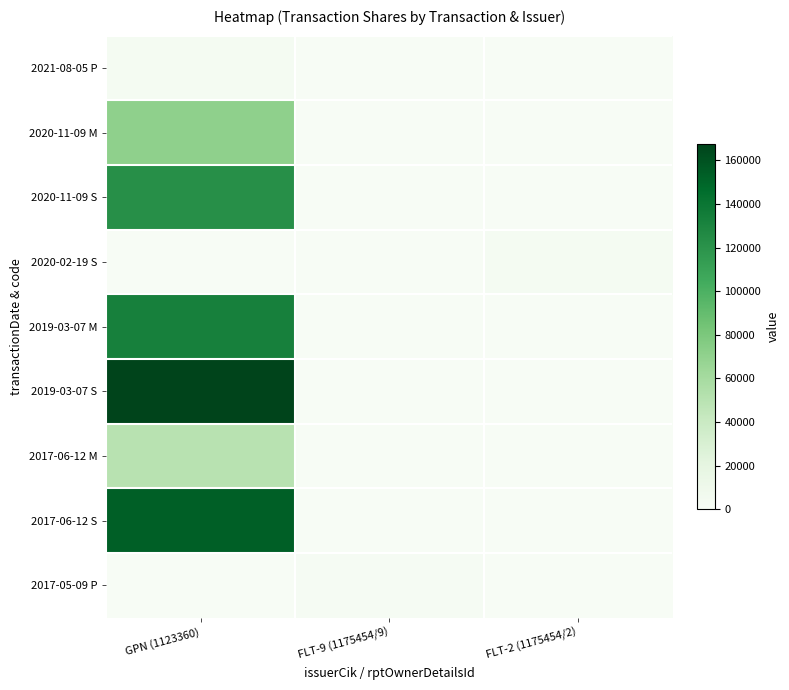

What is the spread (max minus min) of values at GPN (1123360)?

167545